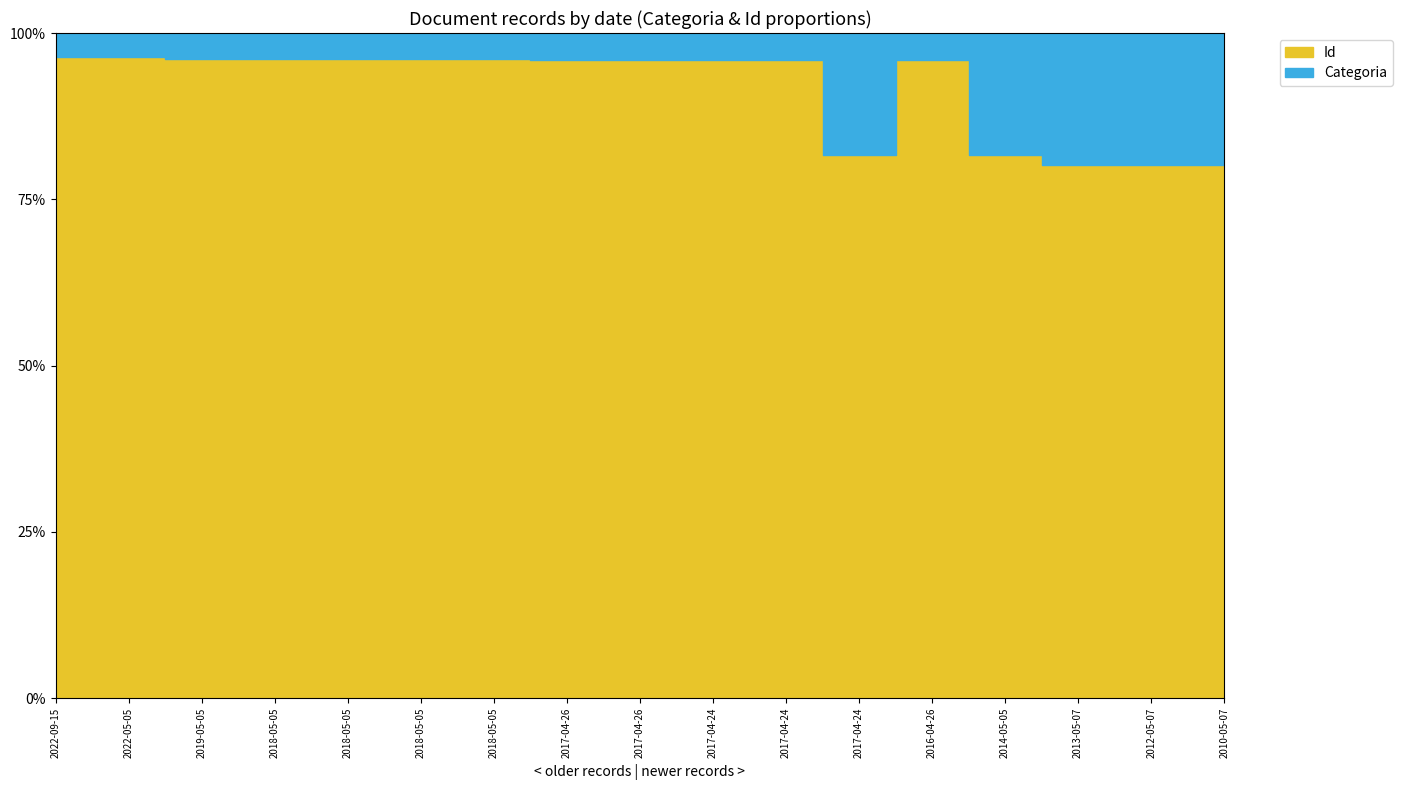

The value of Categoria at 2017-04-24 is 546. True or false?

True